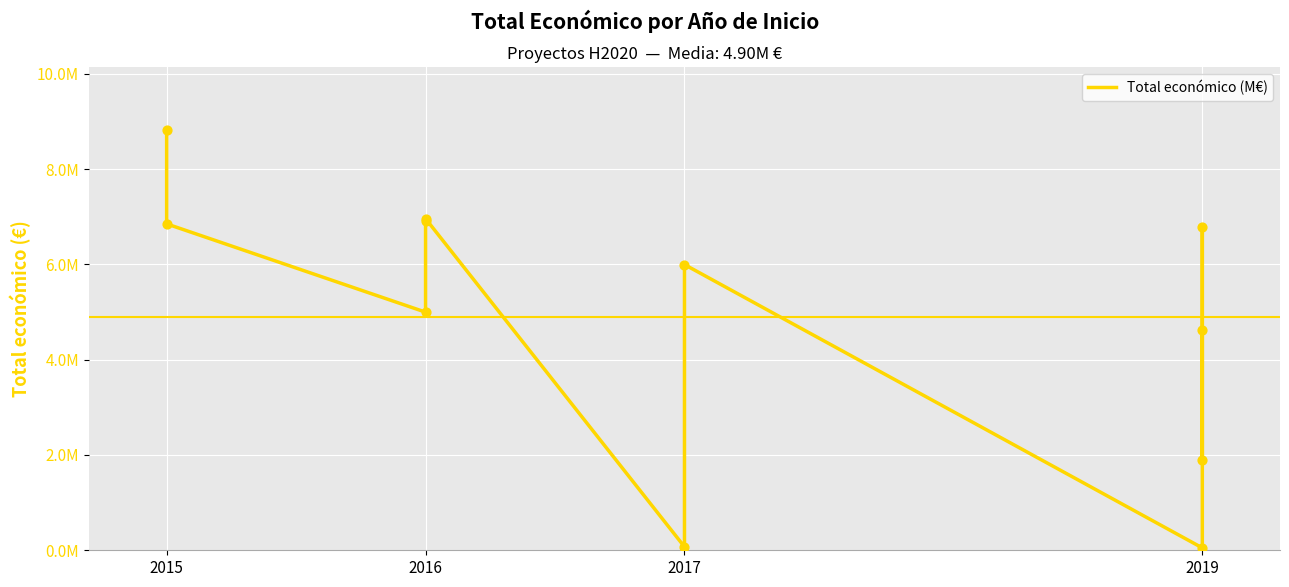

Which has a higher value, 2015 or 2017?

2015